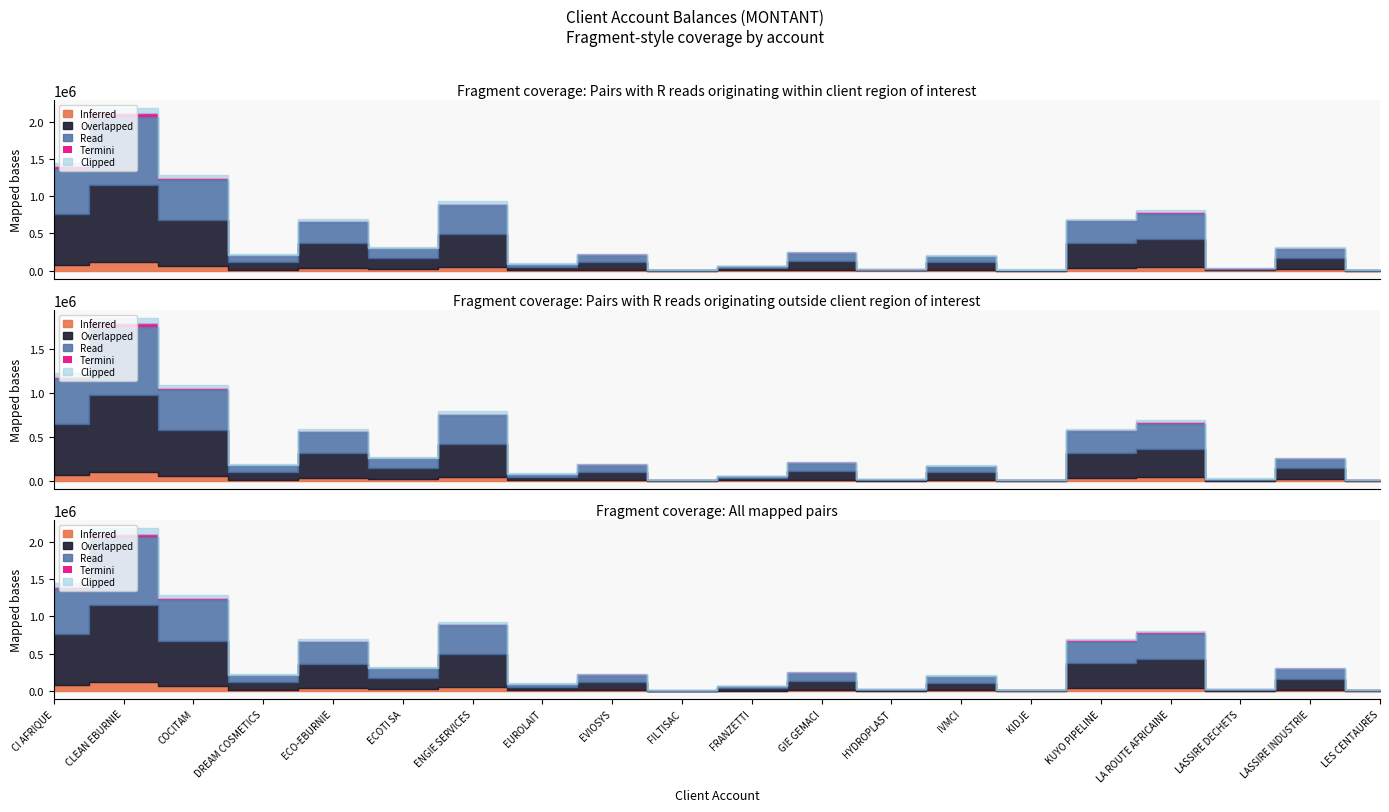

What is the sum of all values?

10340581